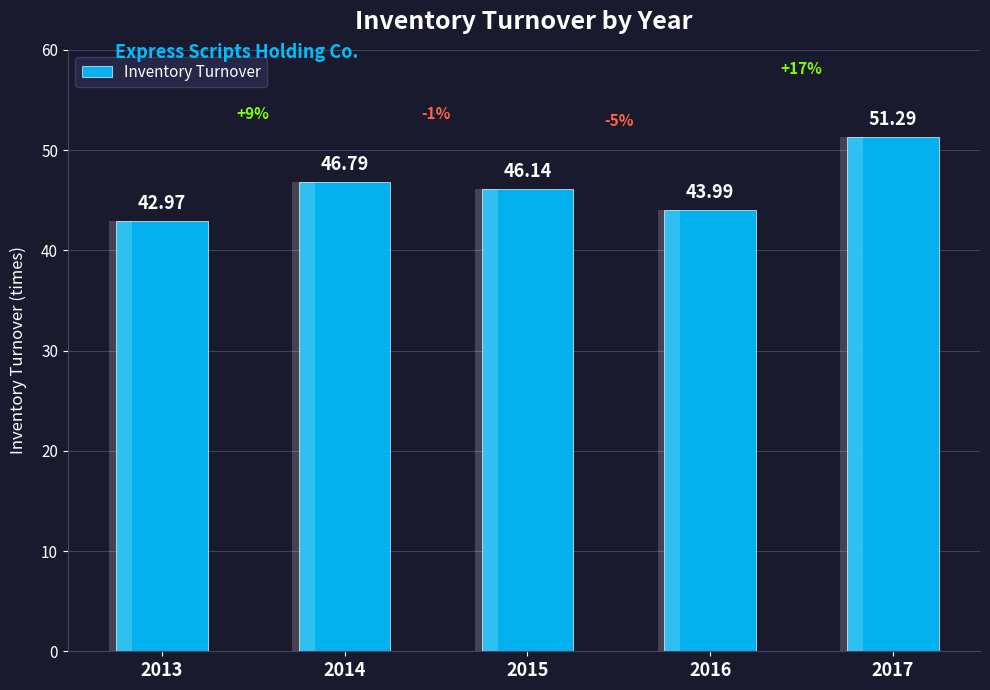

Reading left to right, list all the values displayed in this chart.

2013=43.0	2014=46.8	2015=46.1	2016=44.0	2017=51.3